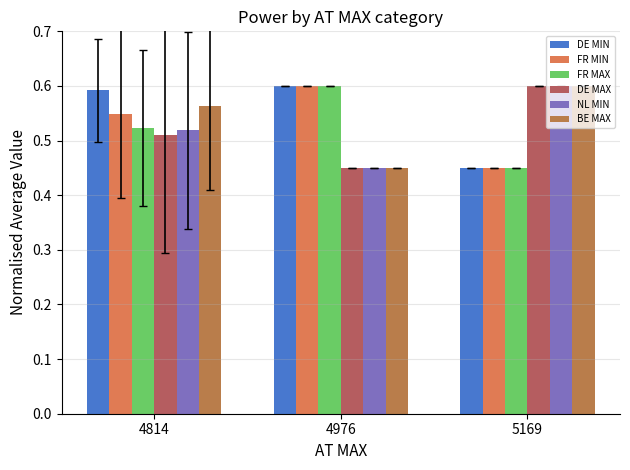

At which label does NL MIN reach its peak?

5169